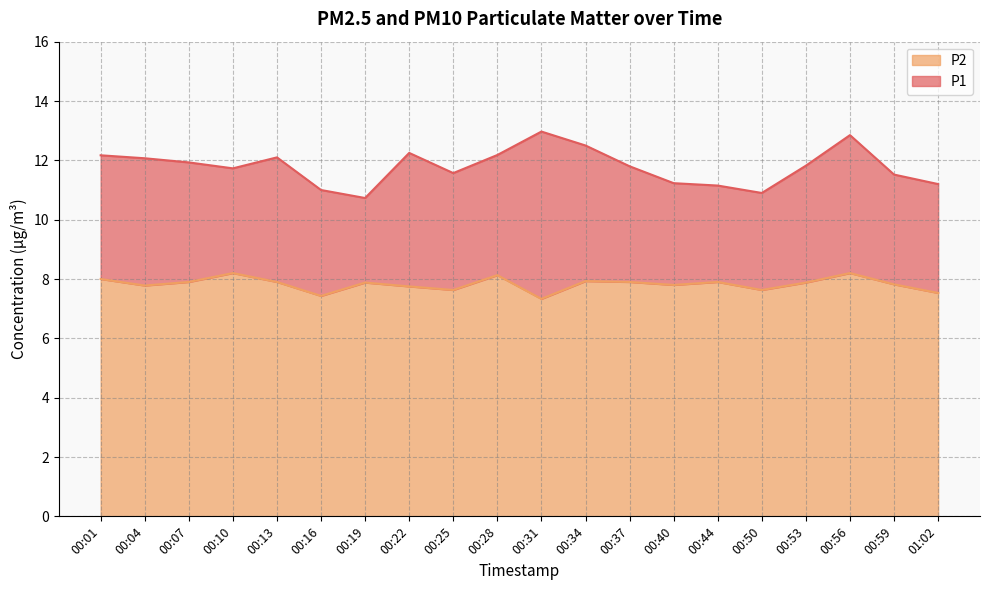

The value of P1 at 01:02 is 11.2. True or false?

True